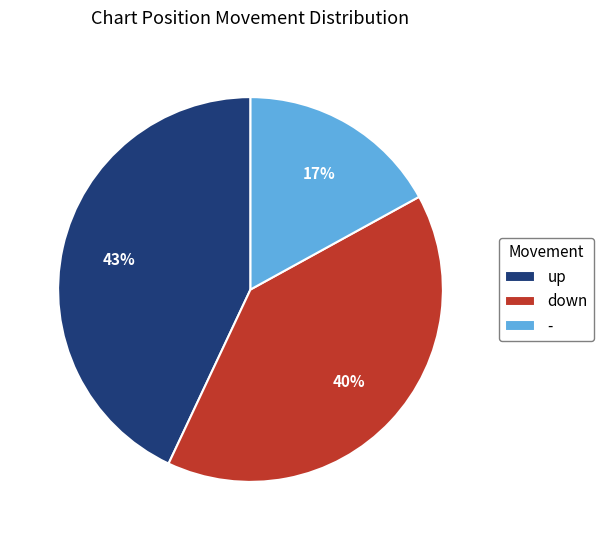

Combined, do down and - account for over 50%?

Yes